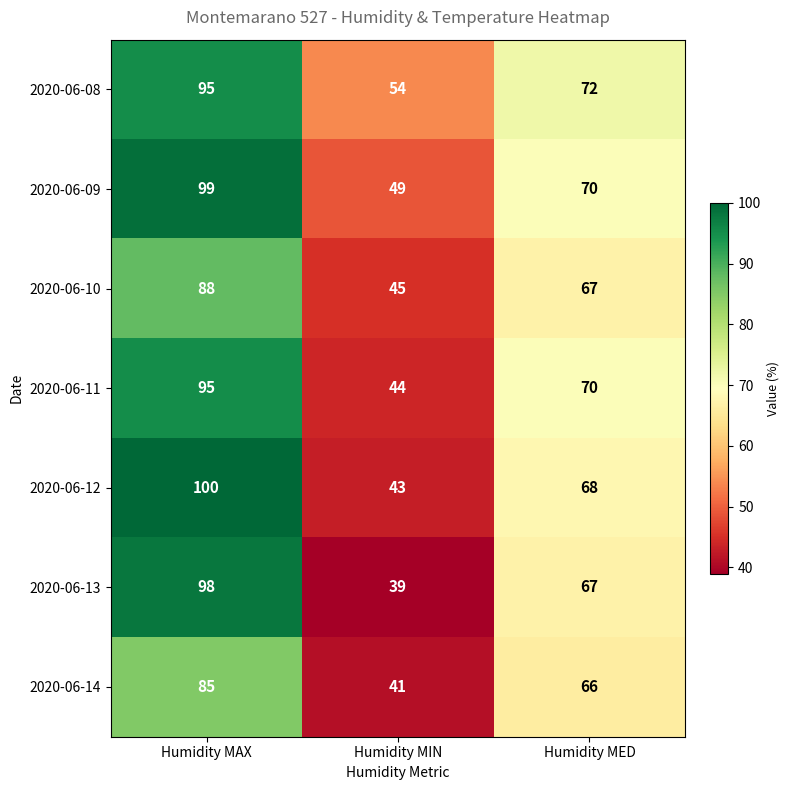

What value does the 2020-06-10 series have at Humidity MAX, to the nearest 5?

90